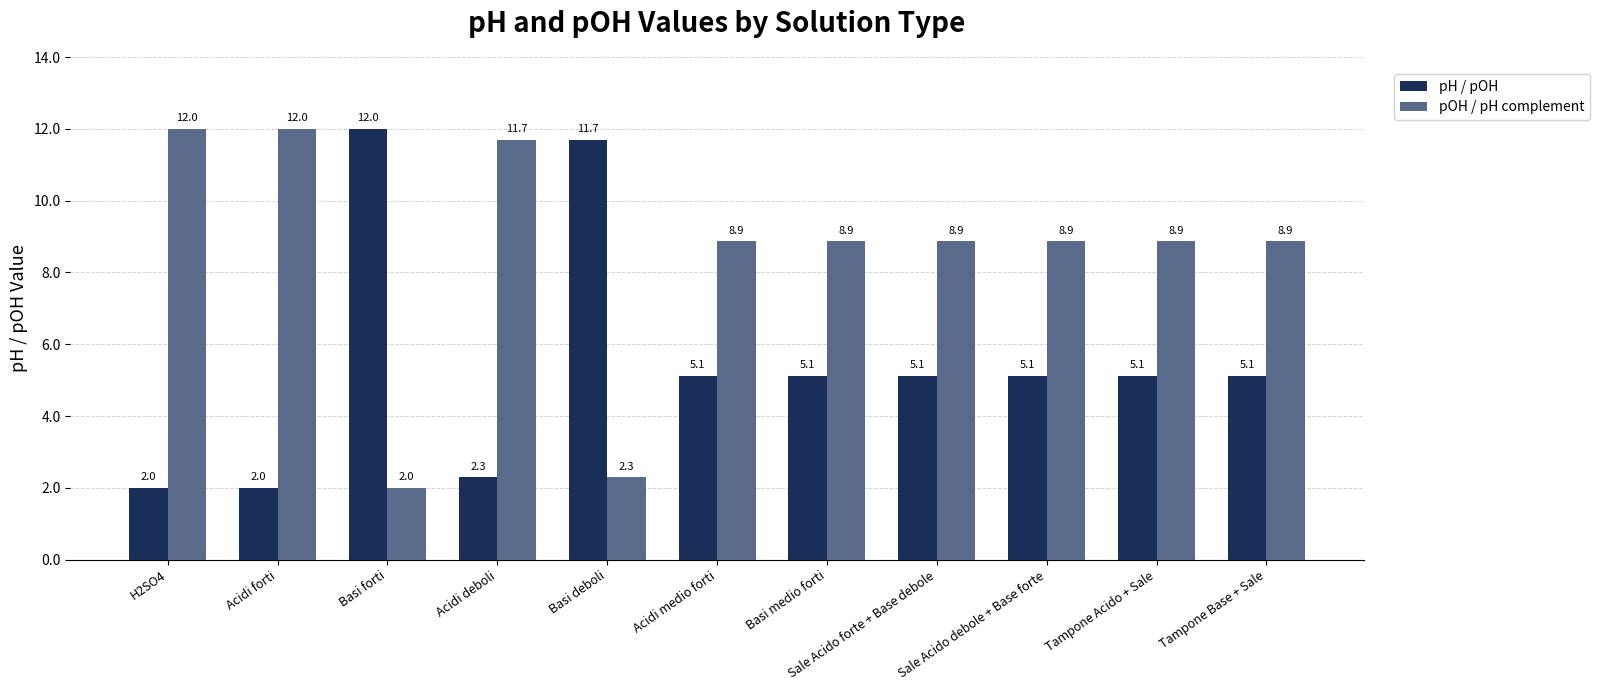

Reading left to right, transcribe all the data shown in this chart.

pH / pOH: 2.0	2.0	12.0	2.3	11.7	5.1	5.1	5.1	5.1	5.1	5.1
pOH / pH complement: 12.0	12.0	2.0	11.7	2.3	8.9	8.9	8.9	8.9	8.9	8.9